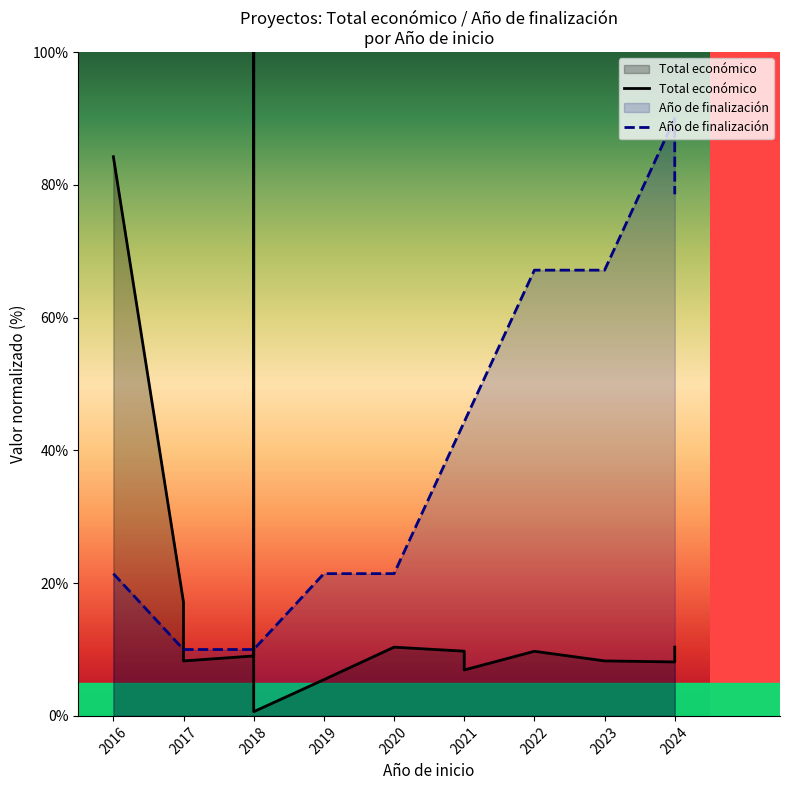

Rank the series by their average value, from lowest to highest.

Total económico, Año de finalización